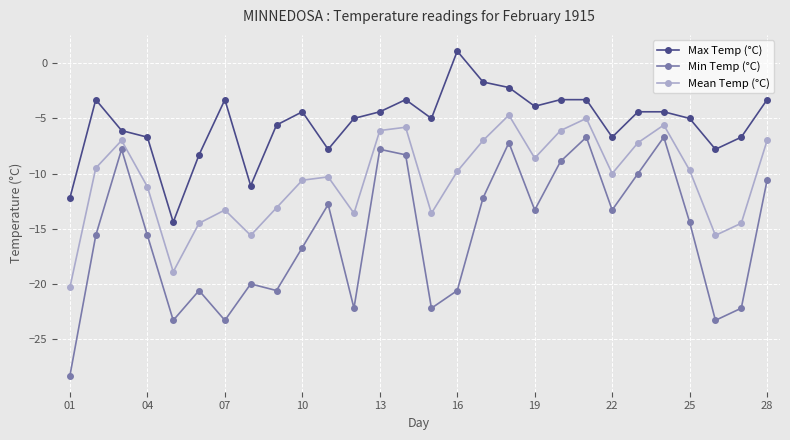

Which series has the largest range (max minus min)?

Min Temp (°C)